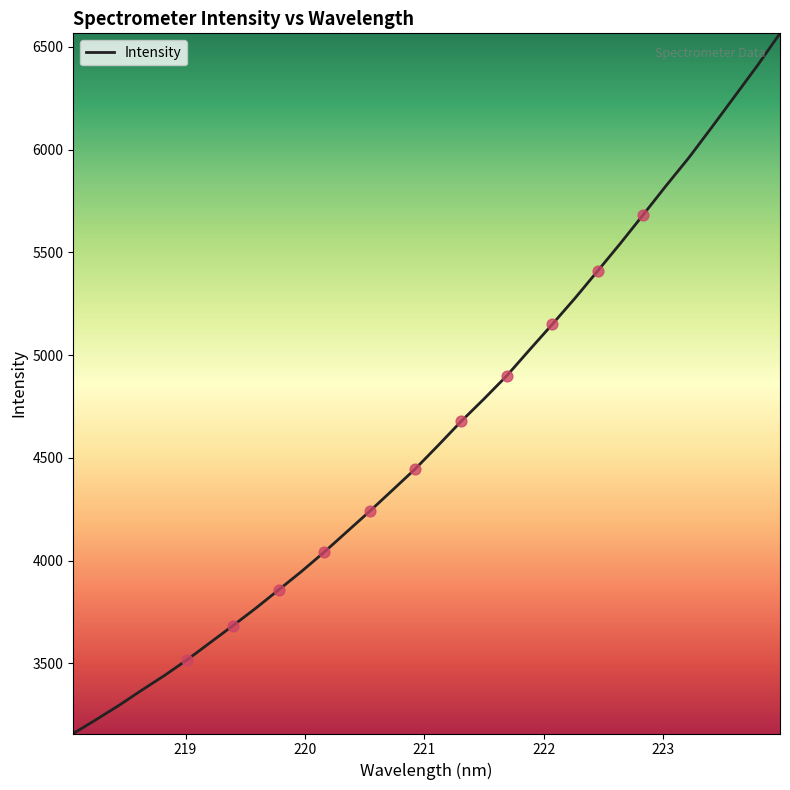

What is the difference between the maximum and minimum values?

3407.6